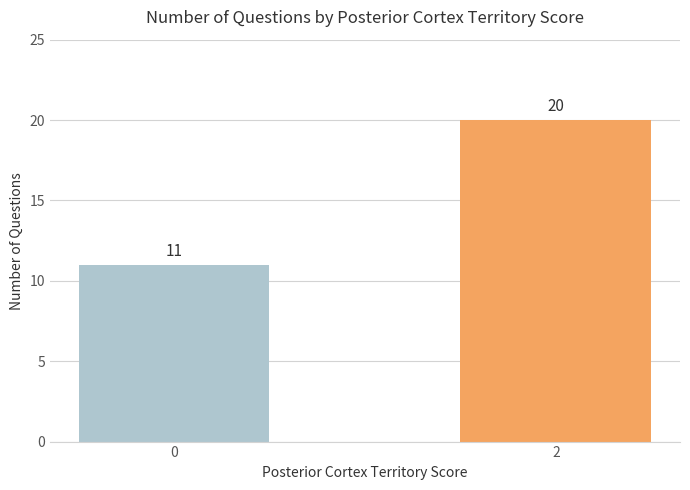

What is the value of the 2nd bar from the left?

20